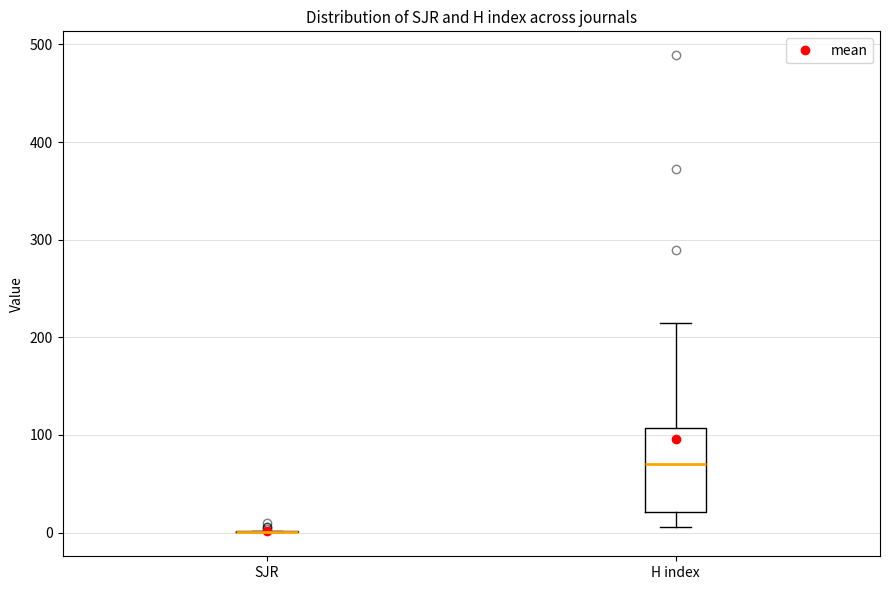

Reading left to right, transcribe this box plot: for each box, give where its median line is, the range the box spans, and where its two whiskers end, as read against the y-axis. The values are not printed on the chart, so give them approximately, as read against the axis.

SJR: box collapsed to a line at 0, whiskers 0 to 0
H index: median 70, box 20 to 110, whiskers 10 to 220